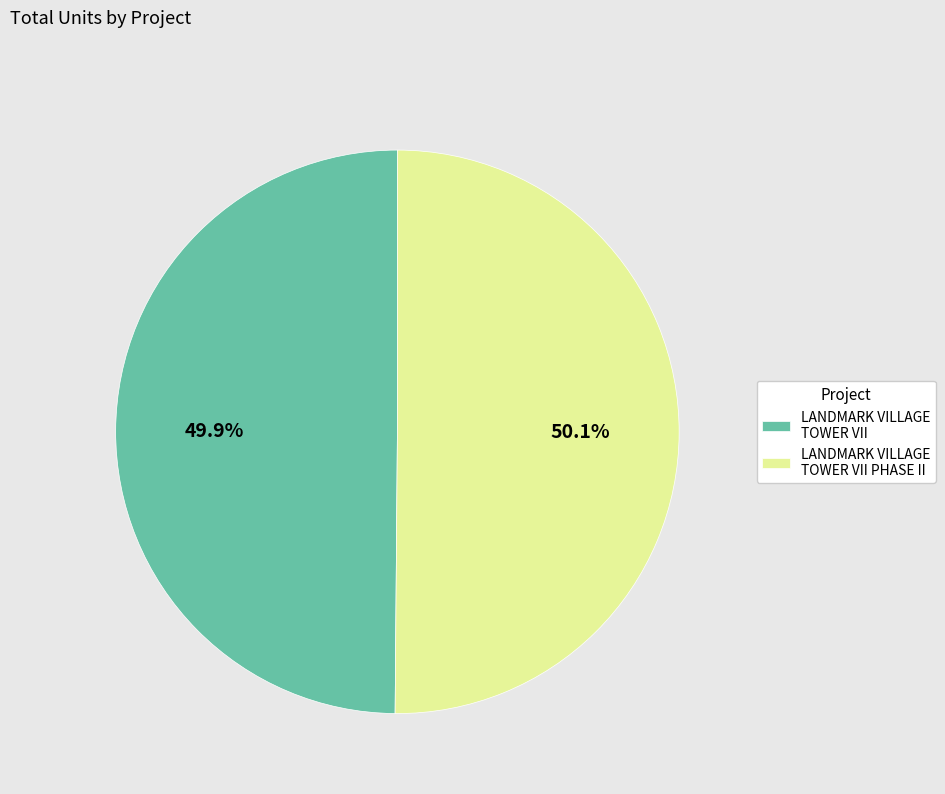

What portion of the pie excludes LANDMARK VILLAGE TOWER VII?

50.1%